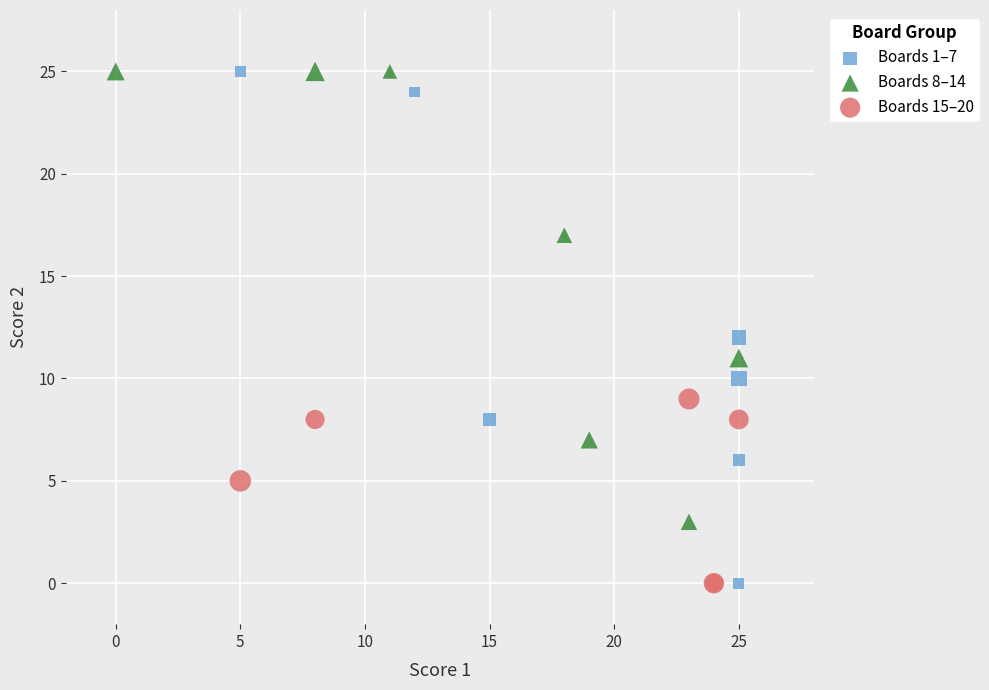

Which series has the largest Y range (max minus min)?

Boards 1–7